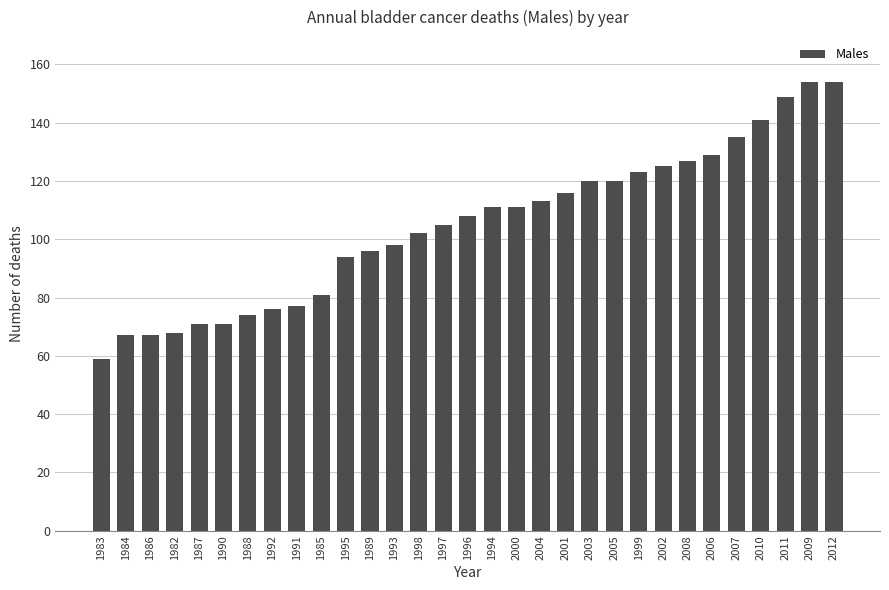

Are the bars grouped side by side (vs. stacked)?

No